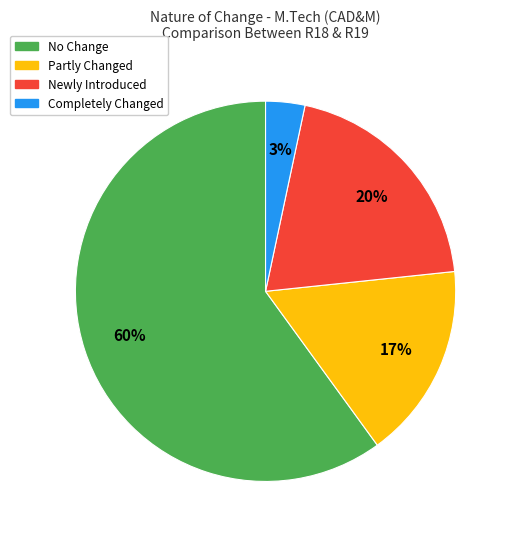

Is the sum of No Change and Partly Changed greater than half?

Yes